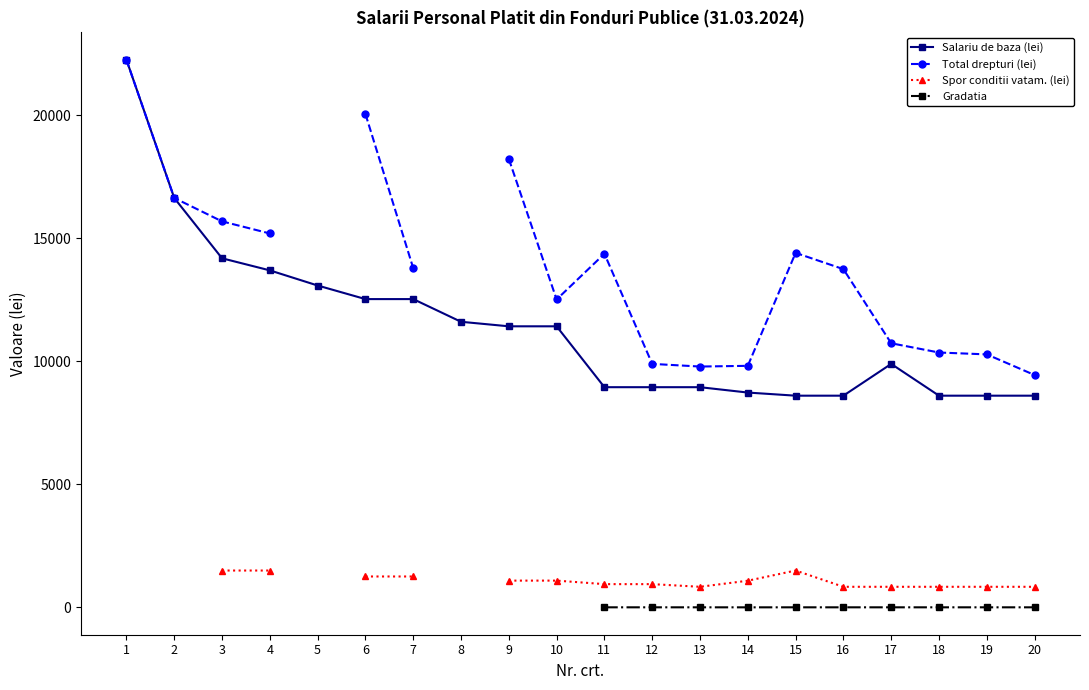

What is the value of the Spor conditii vatam. (lei) point at the 15th from the left?

1500.0